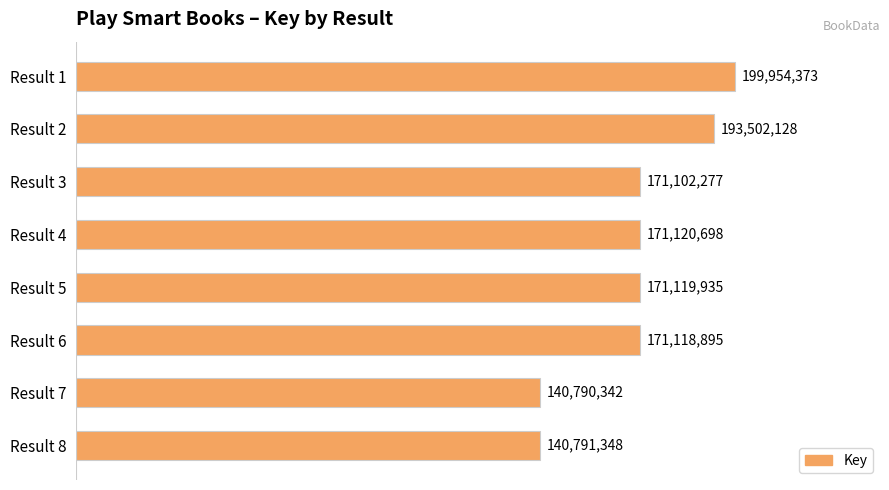

Reading bottom to top, list all the values displayed in this chart.

Result 8=140791348	Result 7=140790342	Result 6=171118895	Result 5=171119935	Result 4=171120698	Result 3=171102277	Result 2=193502128	Result 1=199954373